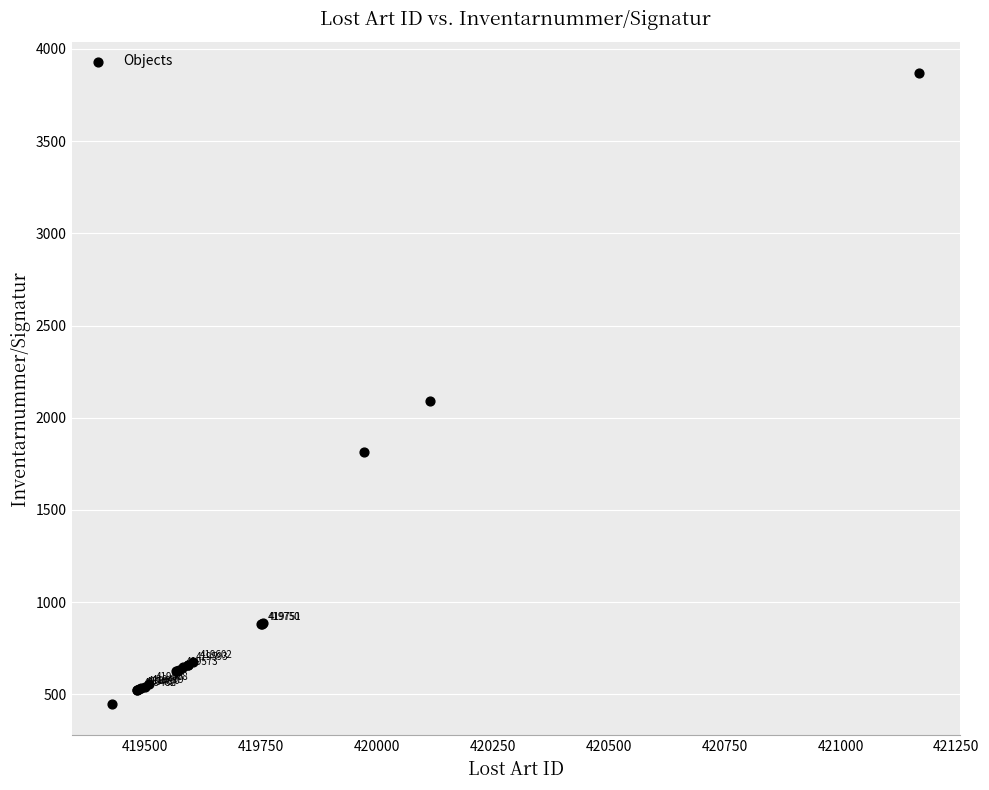

What Y value in the scatter plot is closest to 2158?

2093